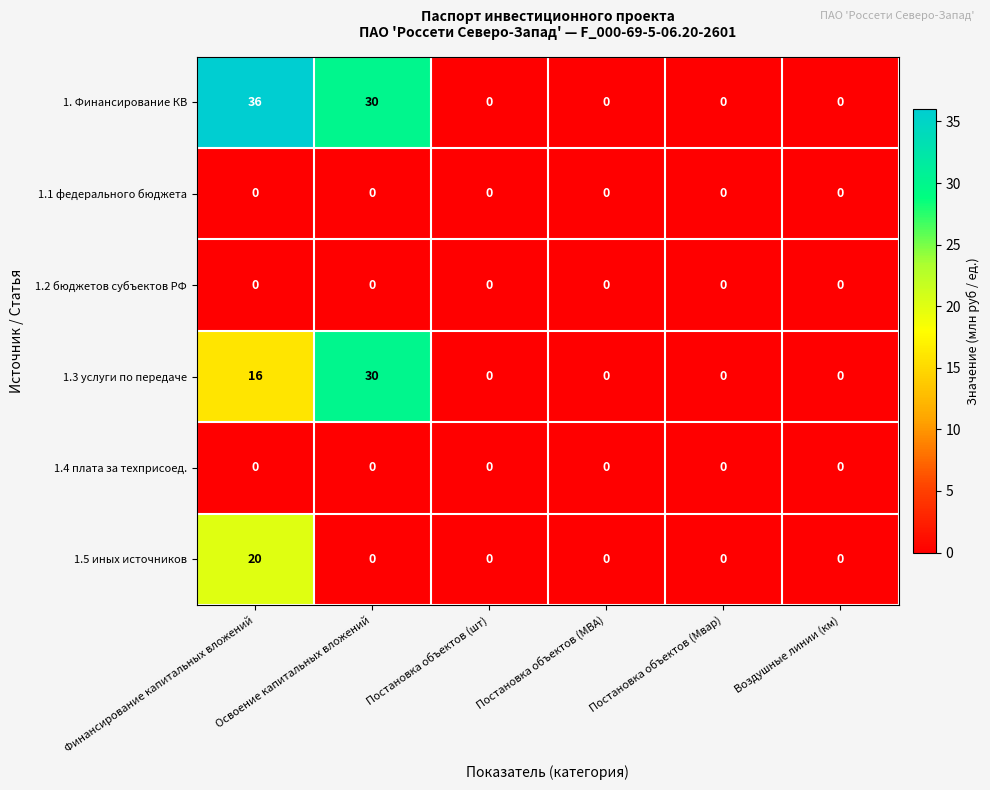

What is the spread (max minus min) of values at Освоение капитальных вложений?

30